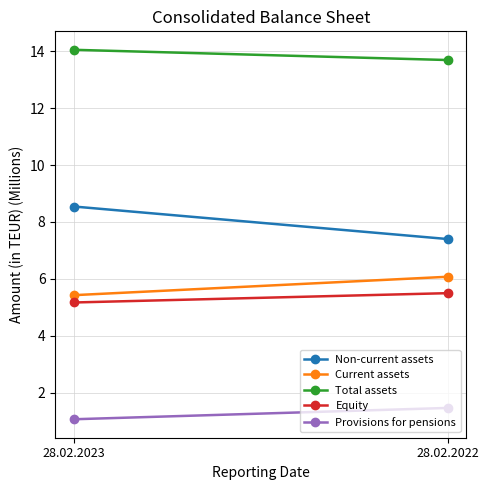

List the series in order of their peak value, highest first.

Total assets, Non-current assets, Current assets, Equity, Provisions for pensions